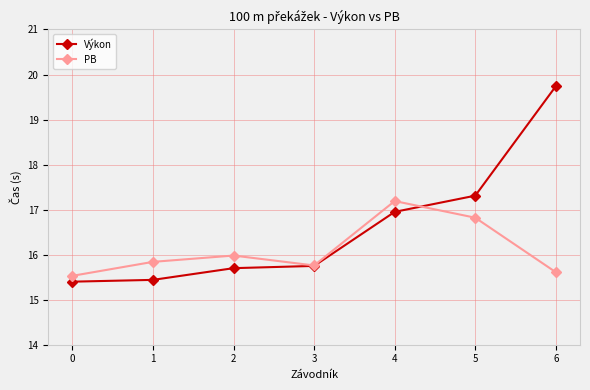

What are all the series names shown in the legend?

Výkon, PB